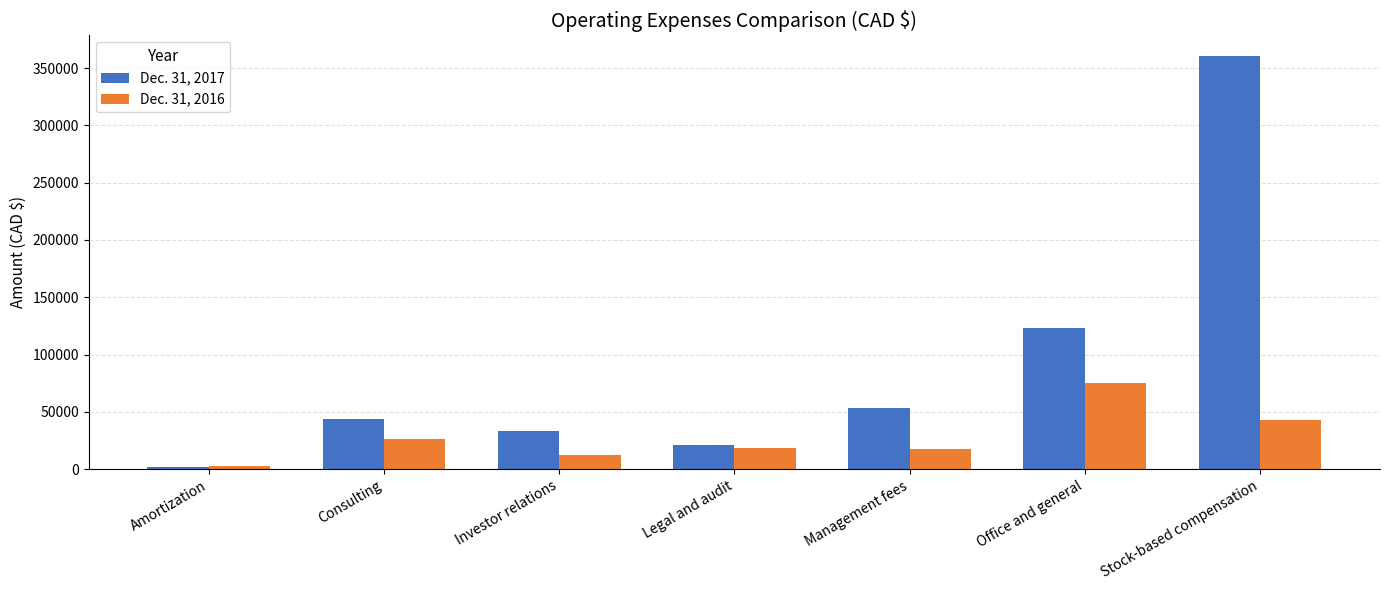

What are all the series names shown in the legend?

Dec. 31, 2017, Dec. 31, 2016